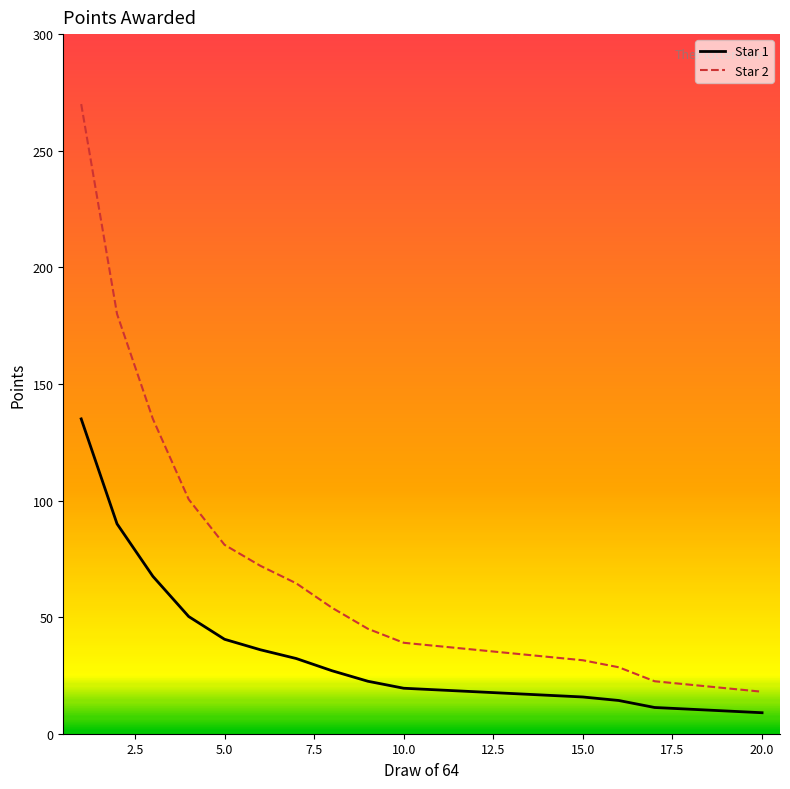

List the series in order of their peak value, highest first.

Star 2, Star 1